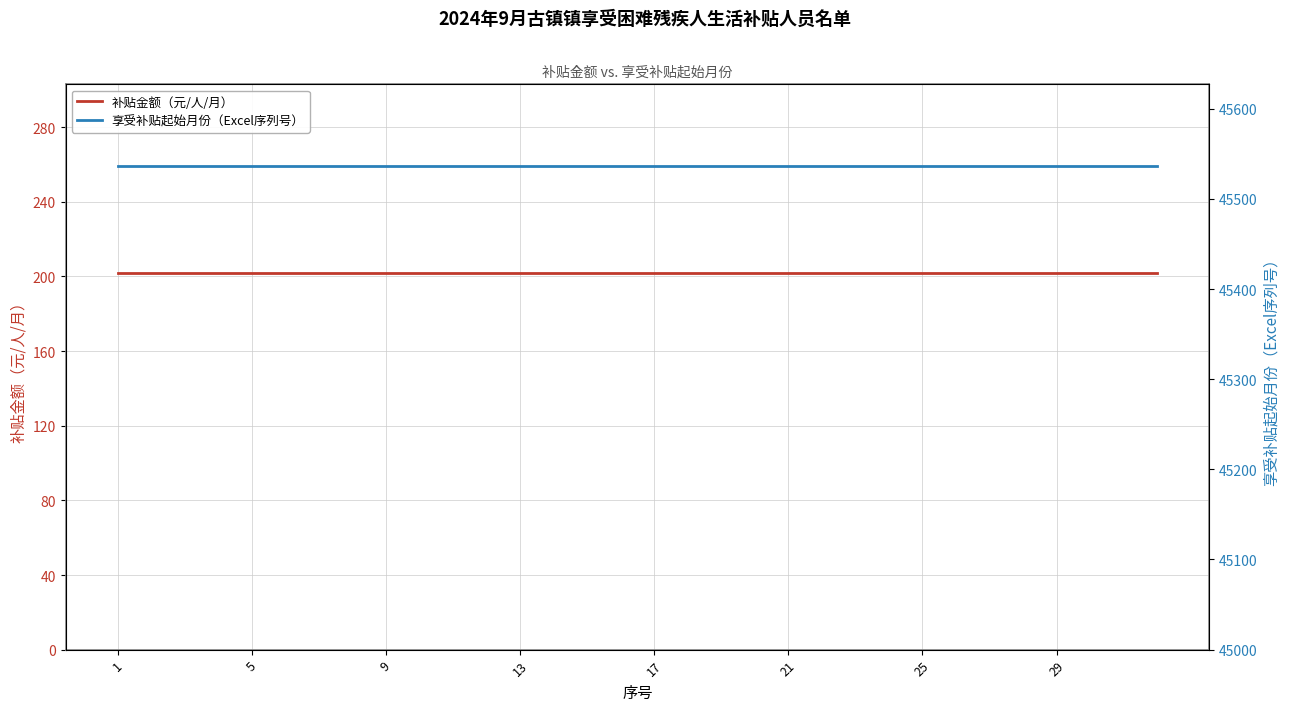

How many series are shown in this chart?

2